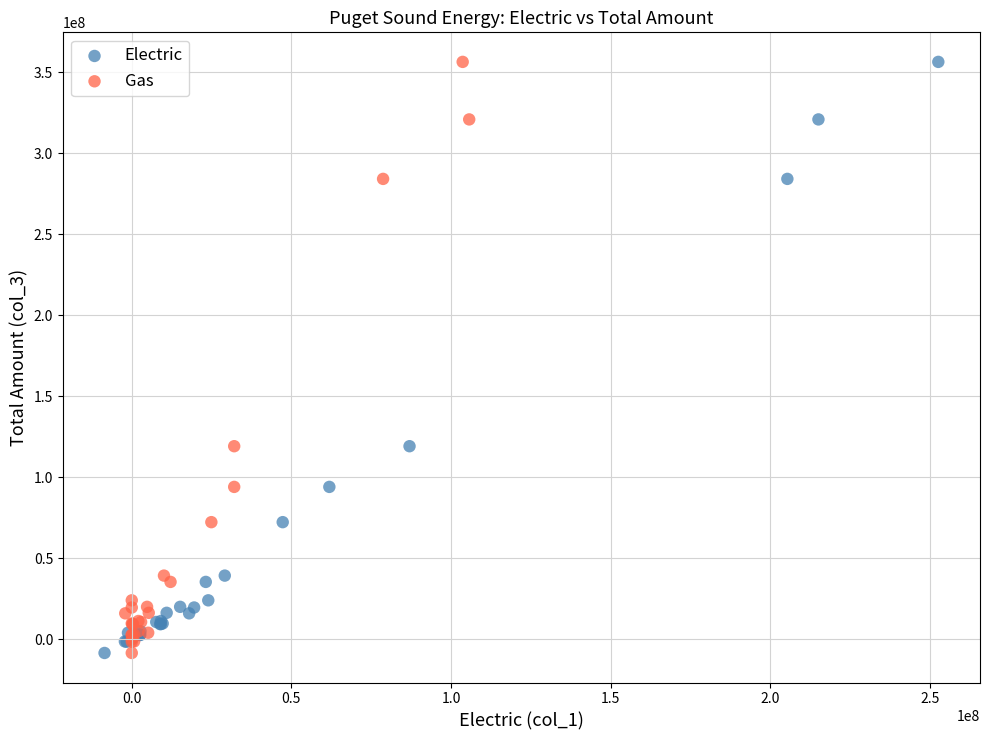

What are all the series names shown in the legend?

Electric, Gas